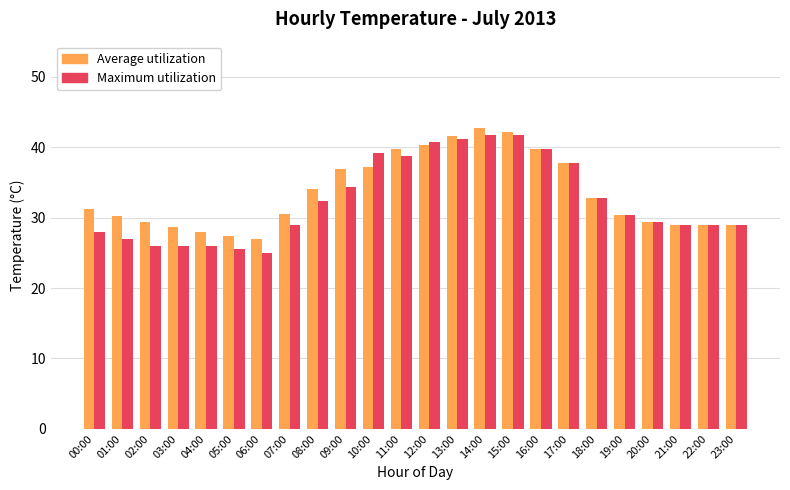

What is the highest value of the Maximum utilization series?

41.7